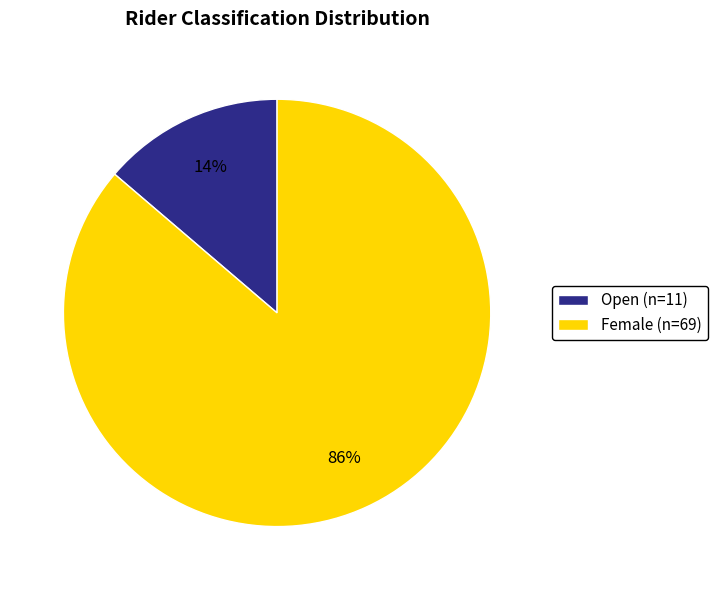

True or false: Open accounts for 14% of the total.

True